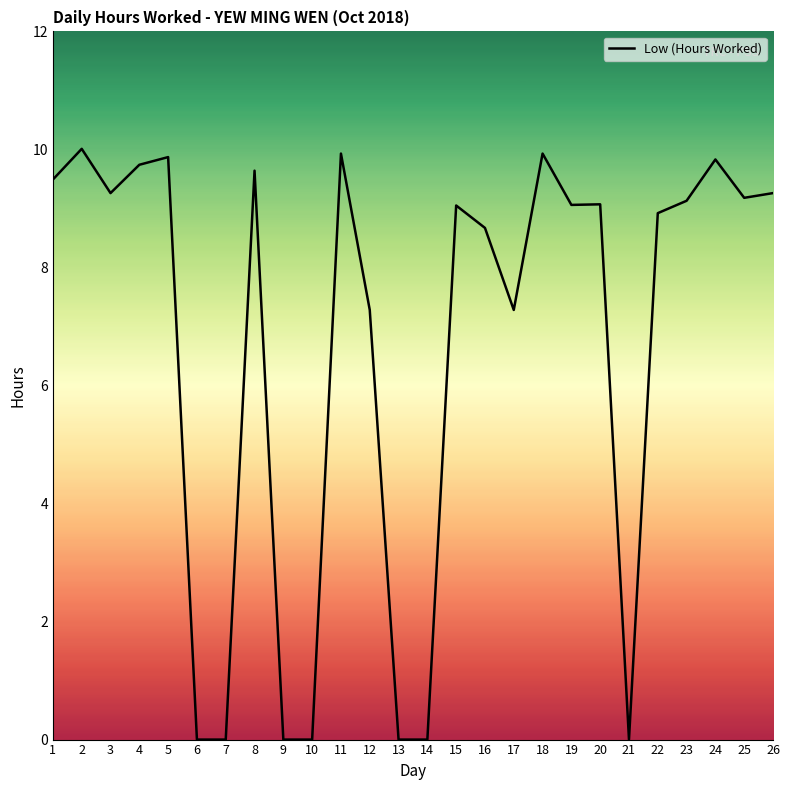

True or false: the data shows 7.3 at 12.

True